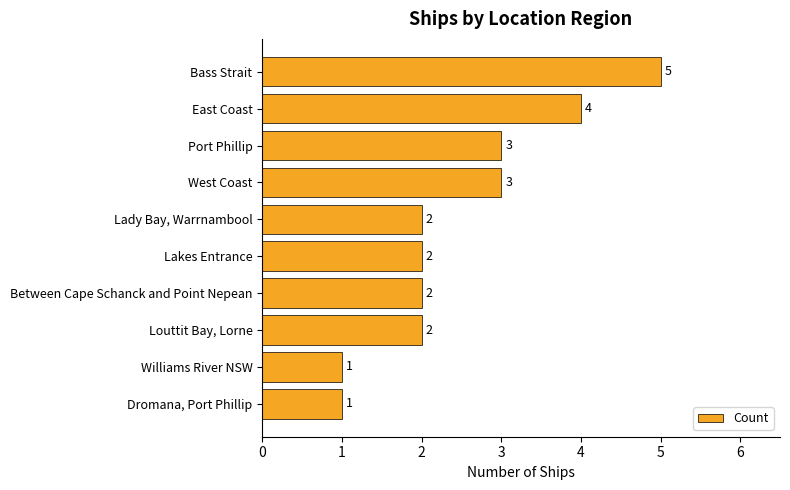

Is it true that the value at Bass Strait is 3?

False